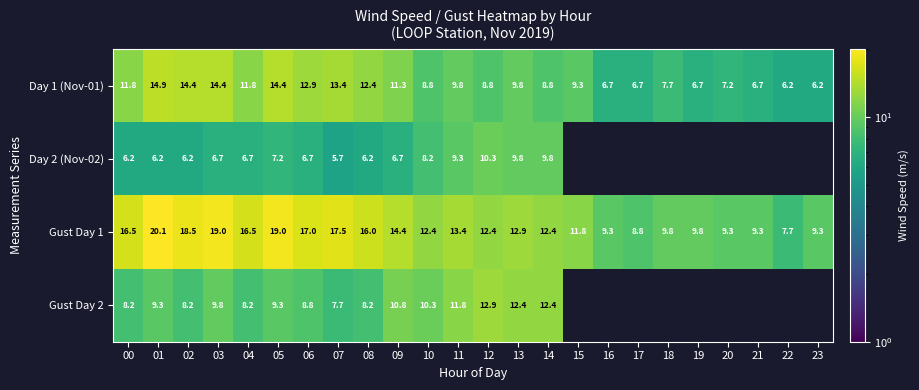

Which category has the highest value in the Gust Day 1 series?

01